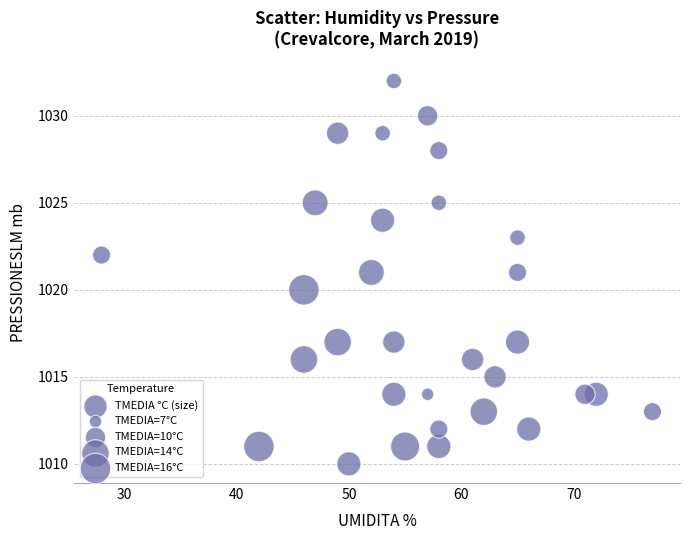

What is the range of Y values (max minus min)?

22